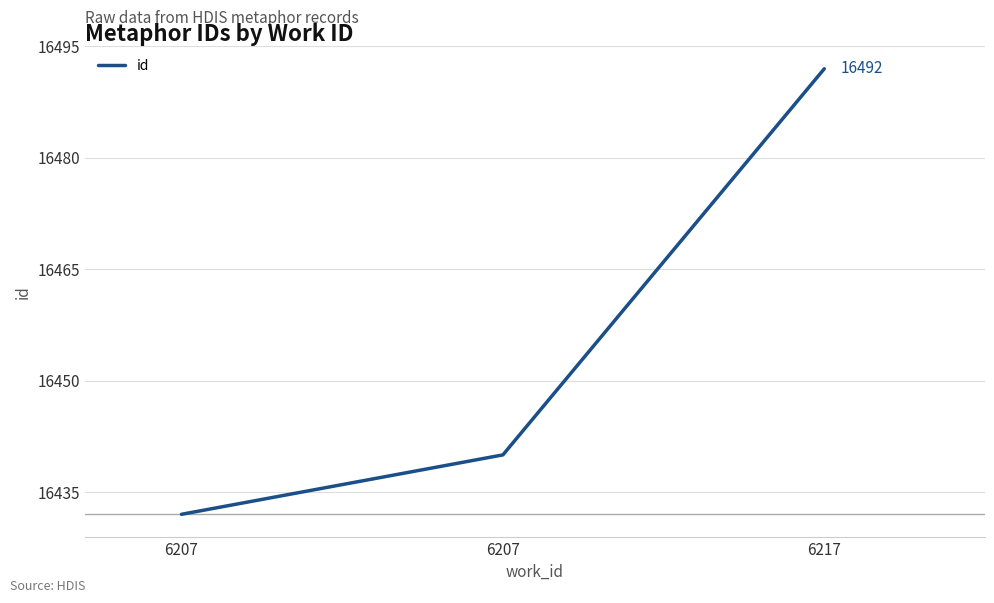

Reading left to right, extract all data points from this chart.

6207=16432	6207=16440	6217=16492